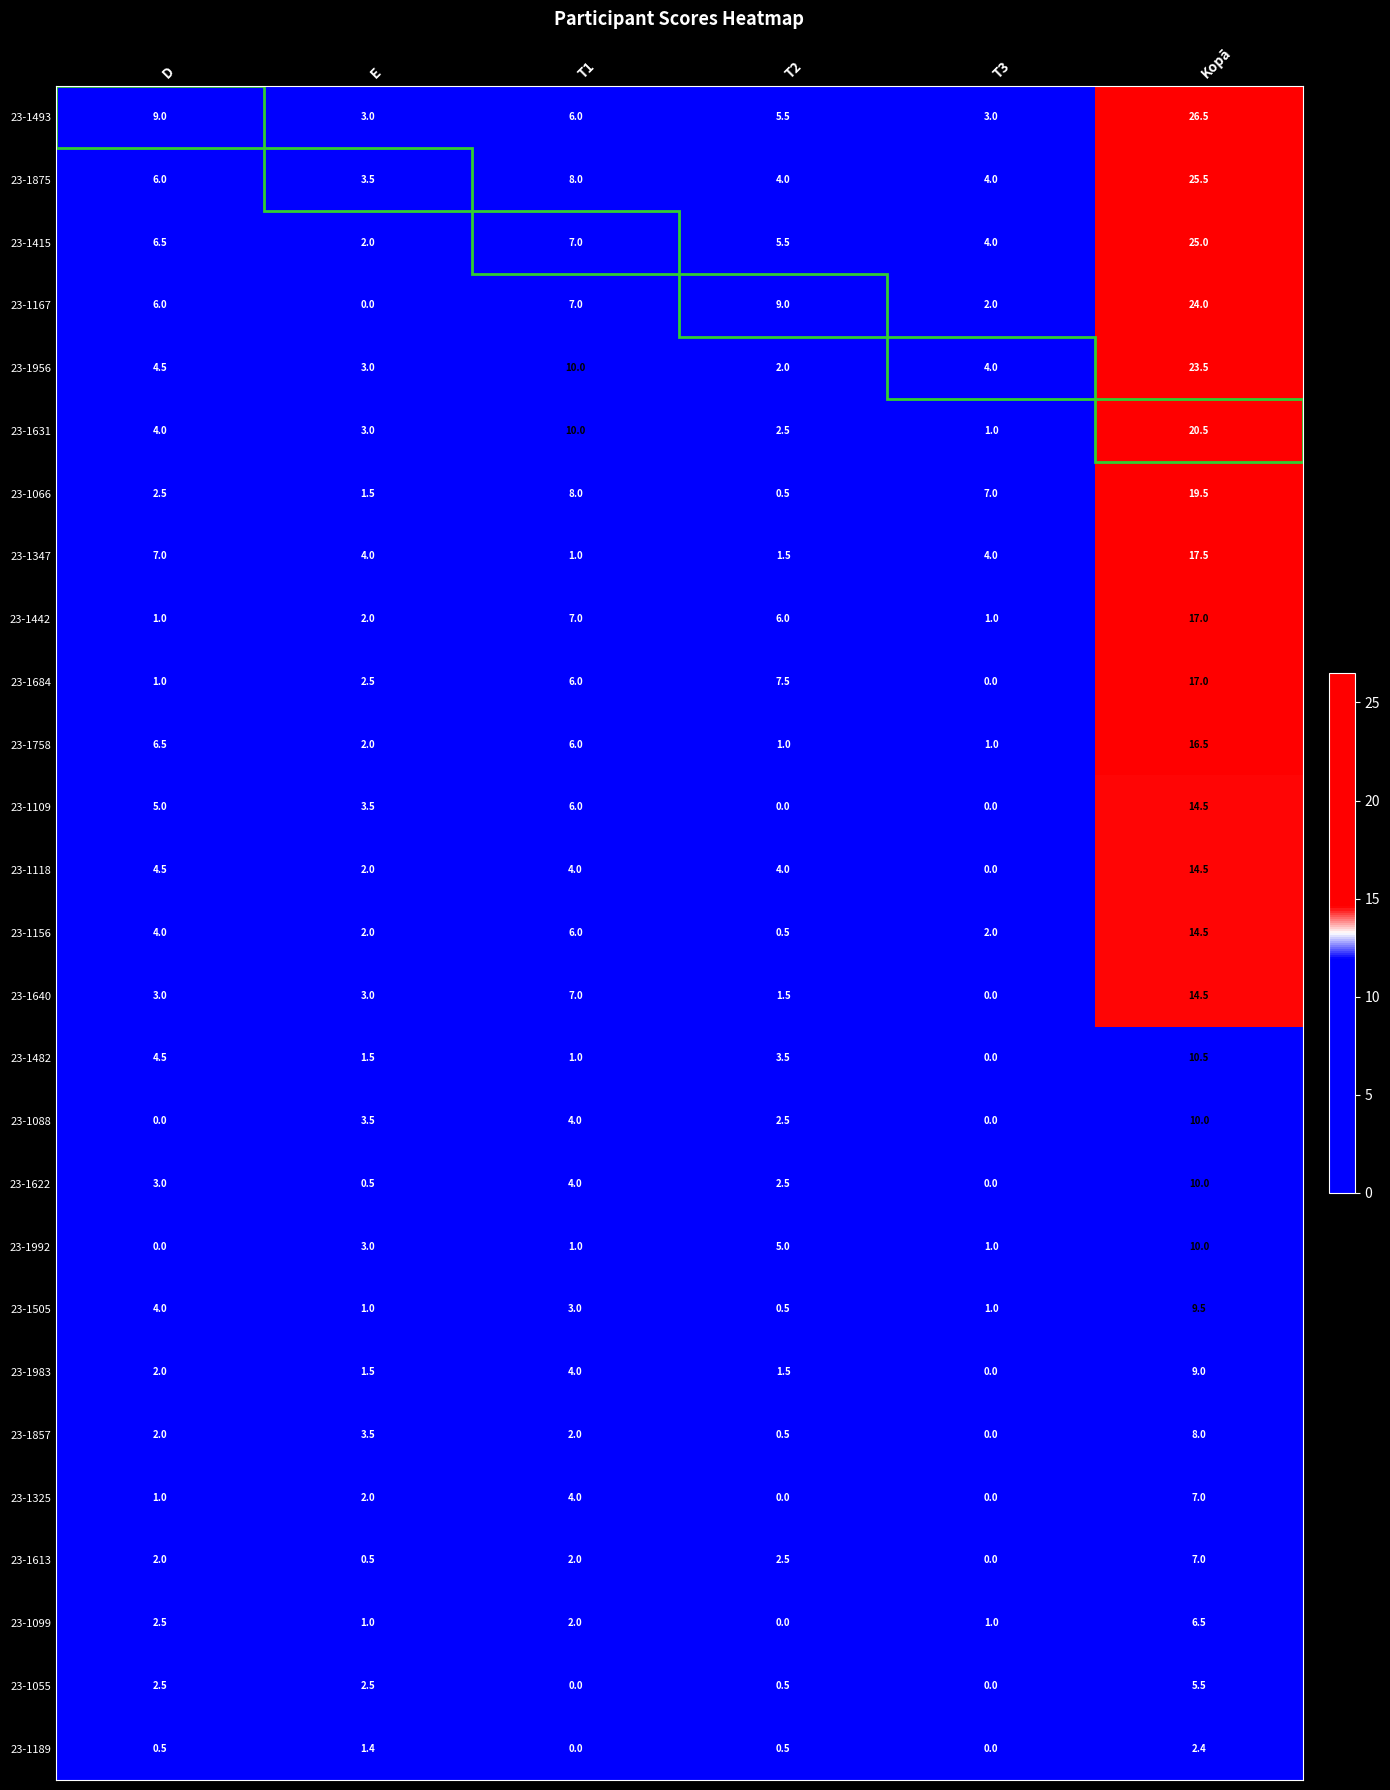

Count the number of categories in the chart.

6